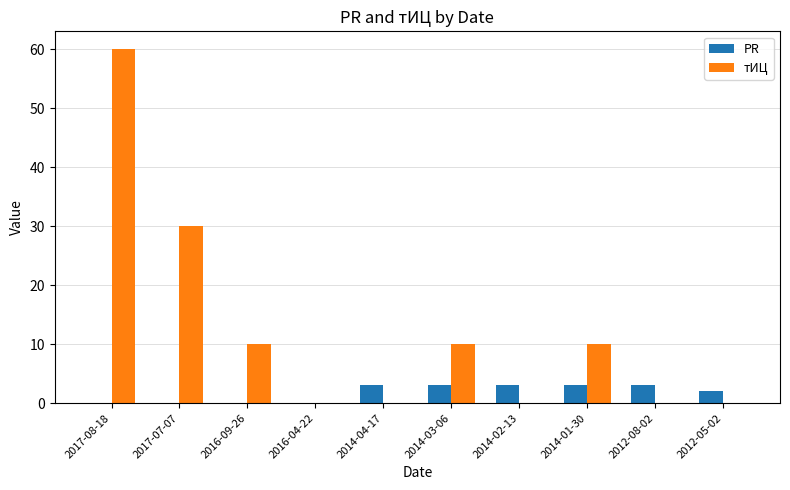

Between 2016-09-26 and 2012-08-02, which series saw the biggest shift?

тИЦ